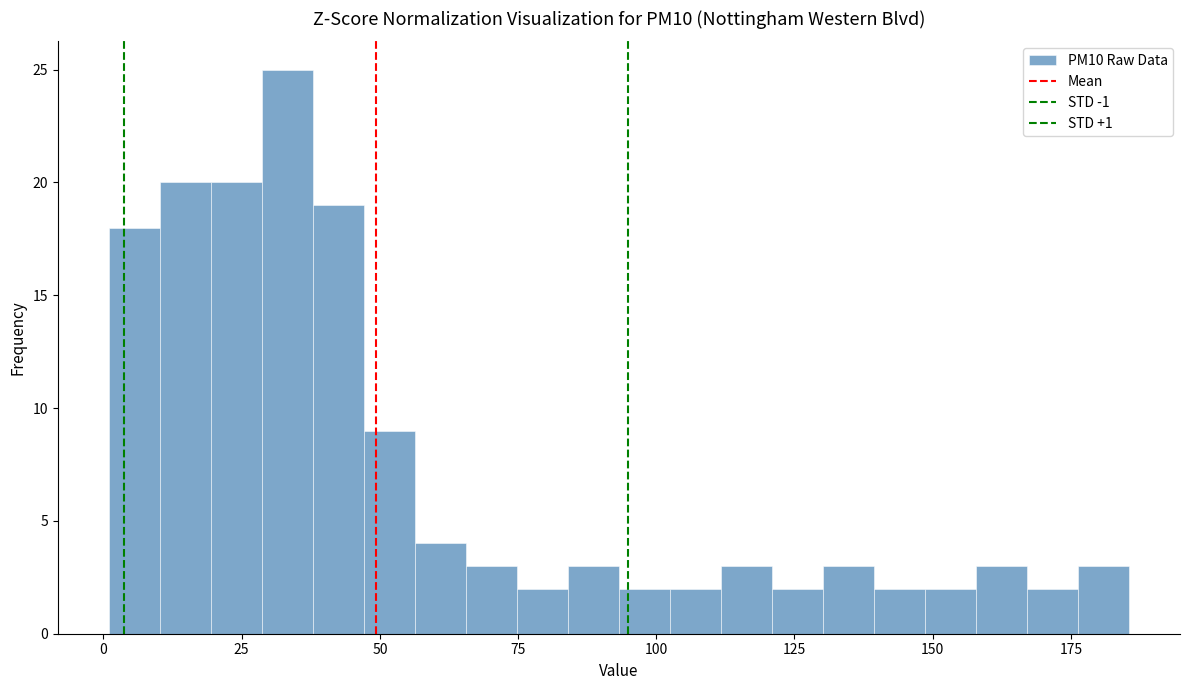

Read against the x-axis, roughly where is the centre of the tallest bar?

35